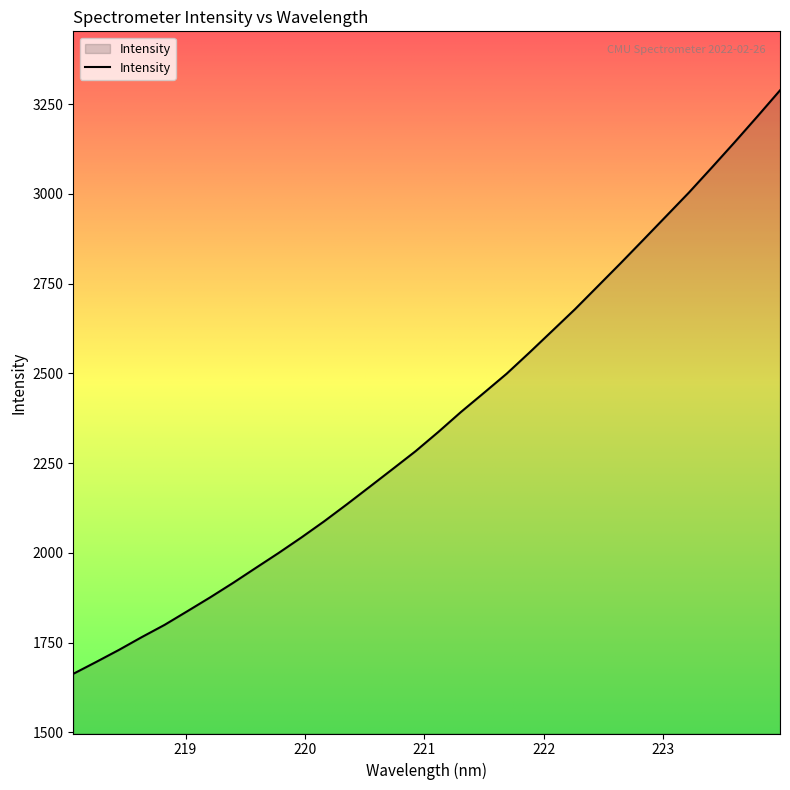

What is the greatest value displayed?

3288.6